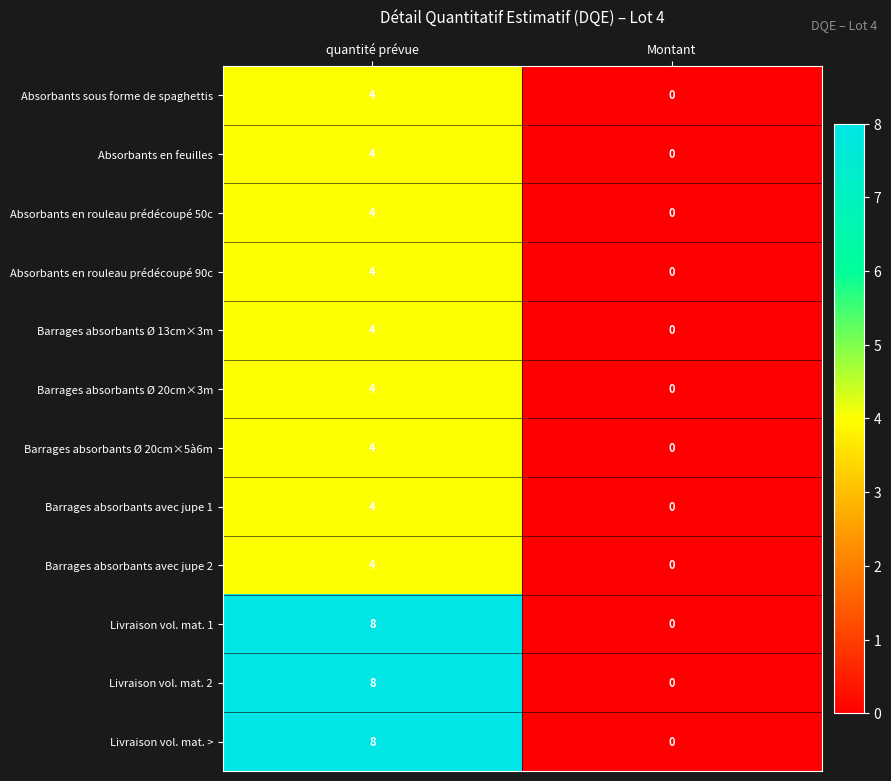

The value of Absorbants en feuilles at quantité prévue is 4. True or false?

True